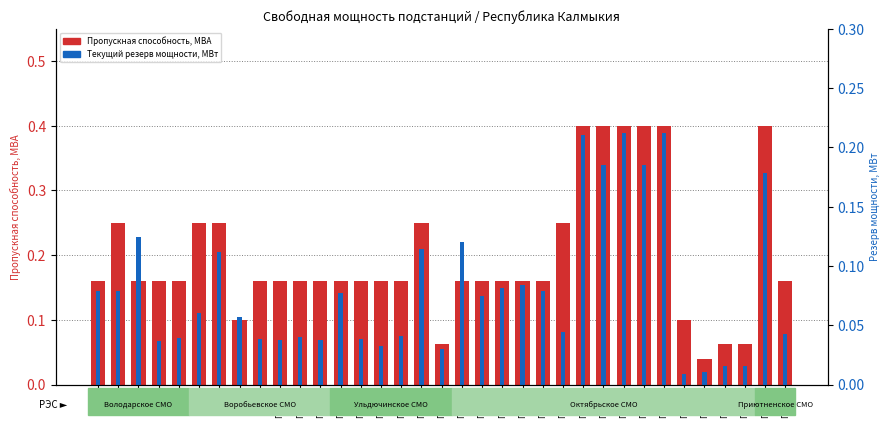

True or false: Текущий резерв (МВт) has a value of 0.0 at ПС-35.

False